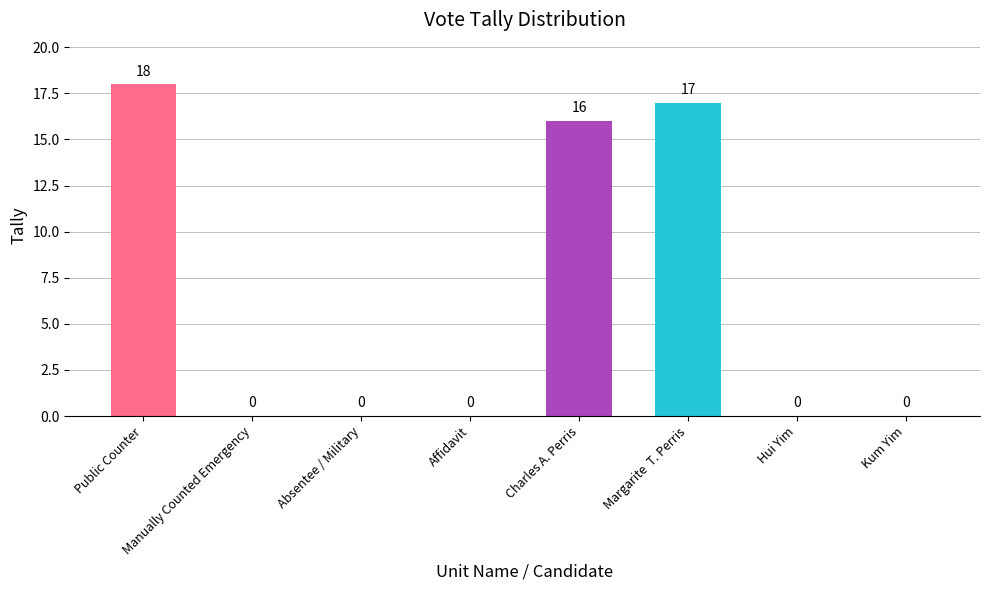

Reading left to right, extract all data points from this chart.

Public Counter=18	Manually Counted Emergency=0	Absentee / Military=0	Affidavit=0	Charles A. Perris=16	Margarite  T. Perris=17	Hui Yim=0	Kum Yim=0